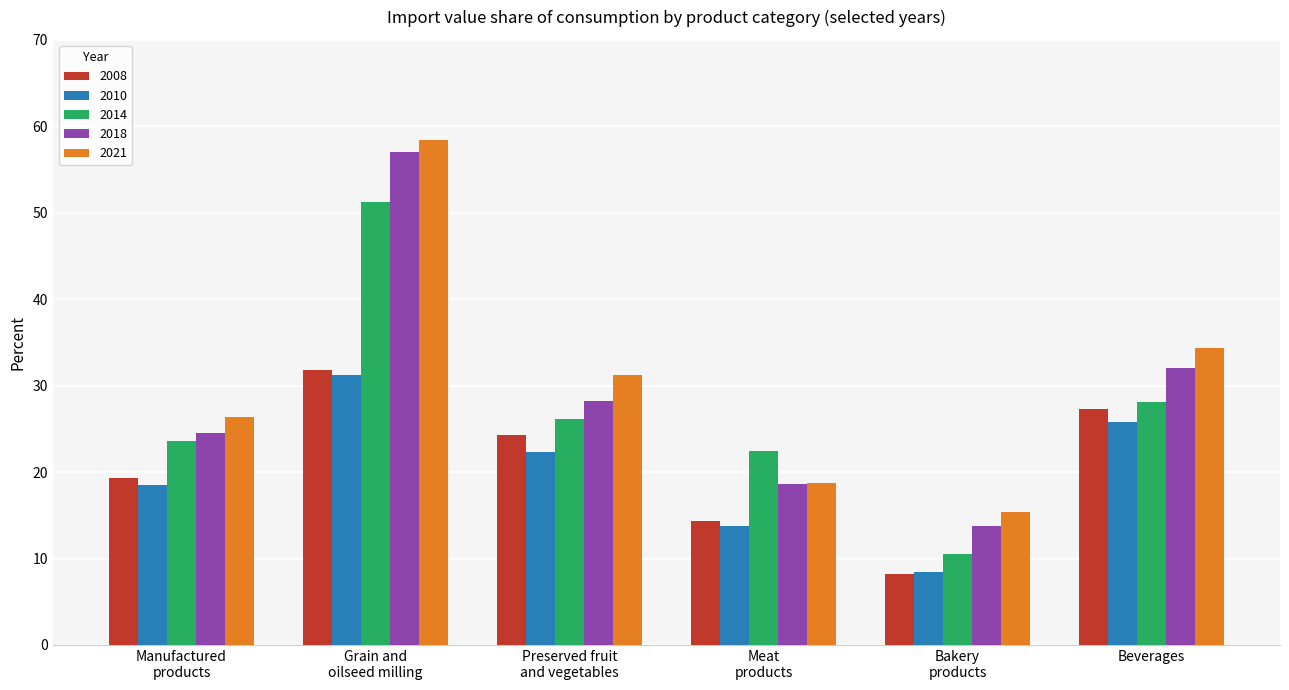

Which series has the largest range (max minus min)?

2018